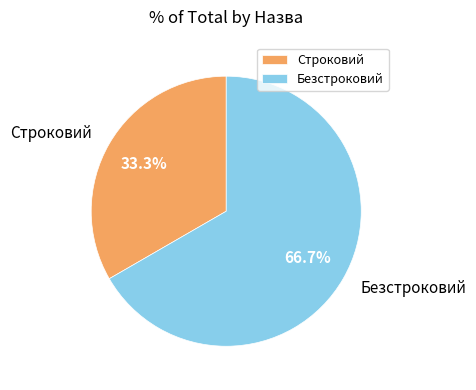

Count the number of slices in the pie.

2